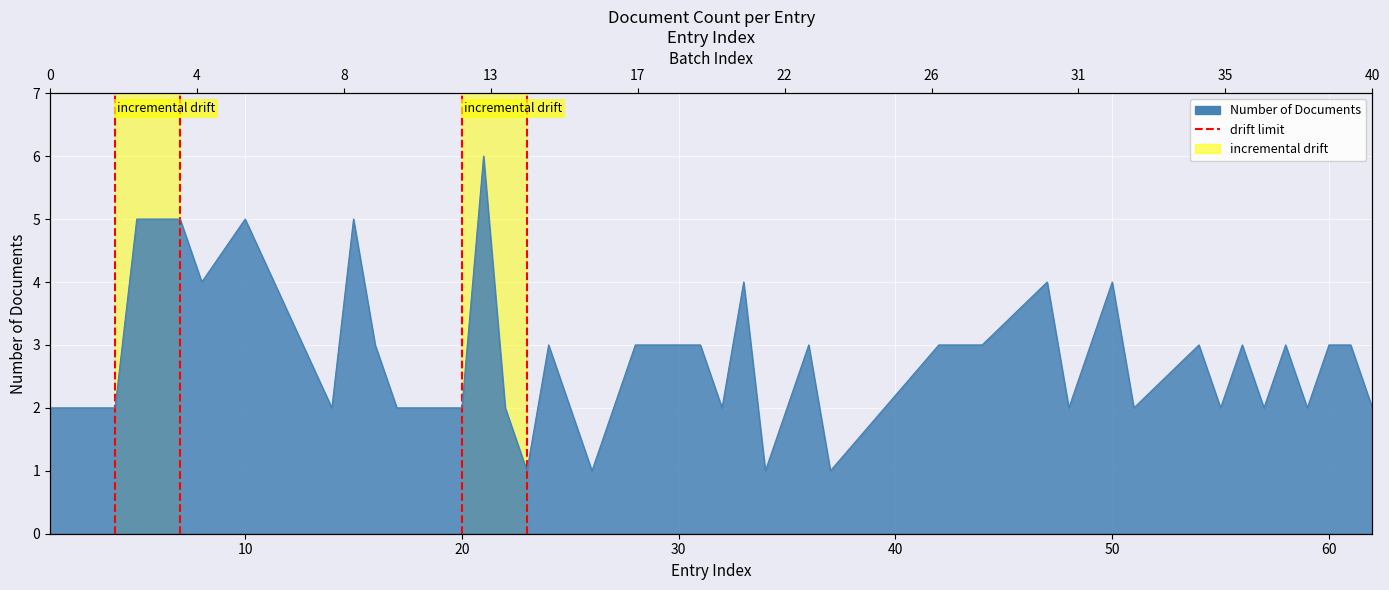

Is it true that the value at 20 is 2?

False